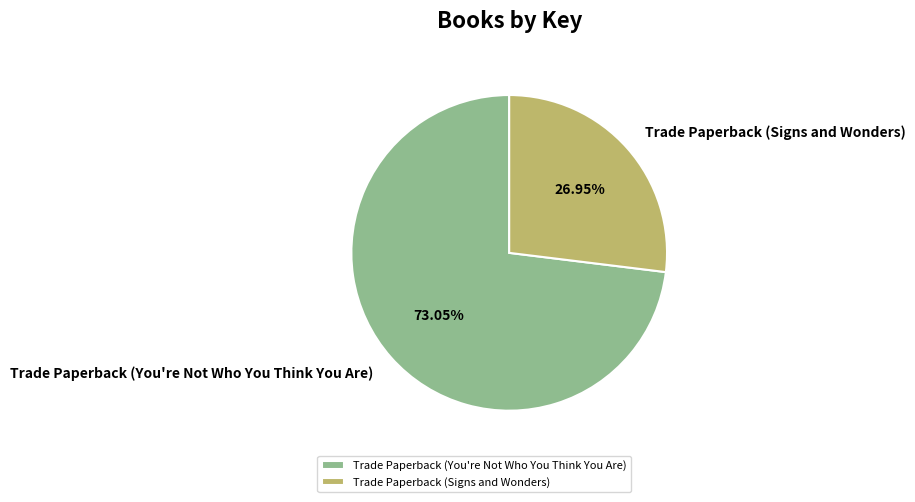

Is there any slice that represents more than half of the pie?

Yes